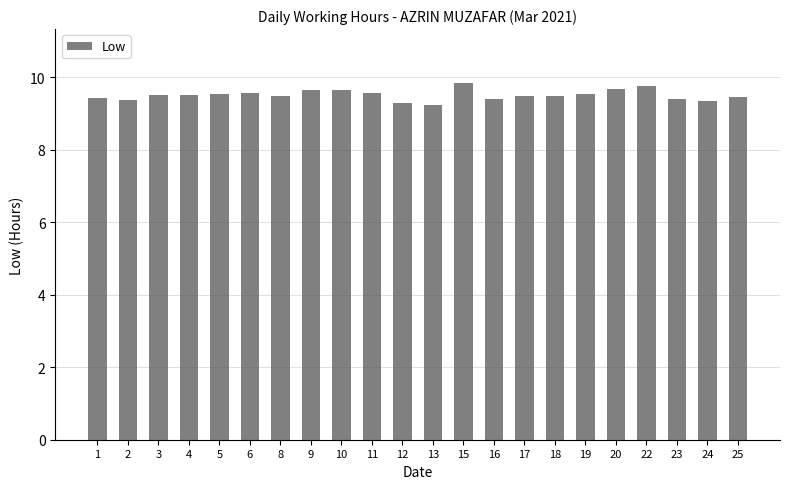

What is the value of the 8th bar from the left?

9.7